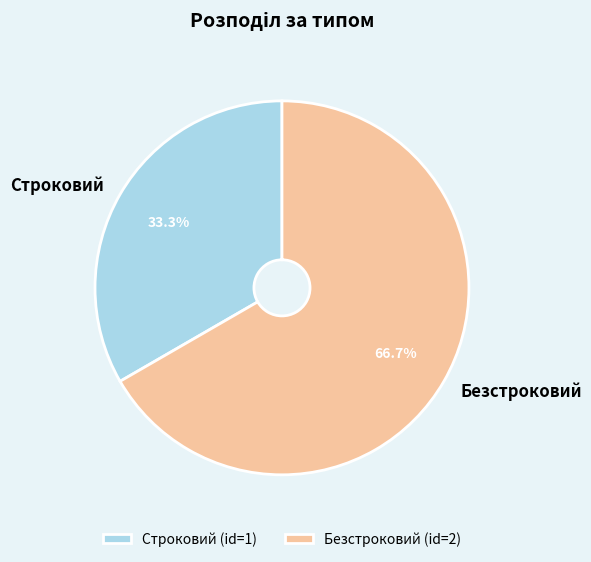

Rank the categories by value from highest to lowest.

Безстроковий, Строковий